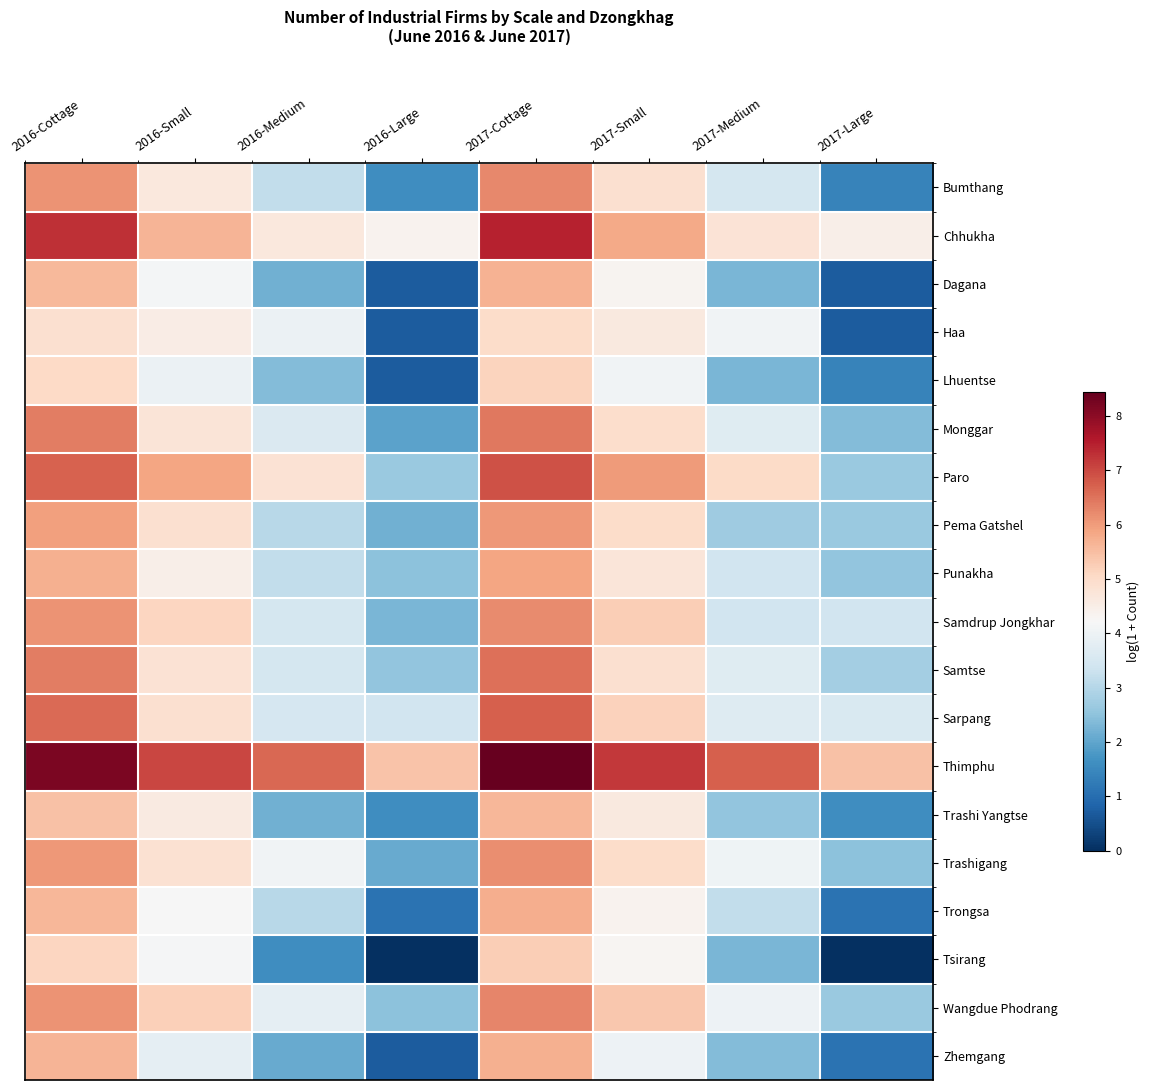

At how many categories does at least one series exceed 1?

8